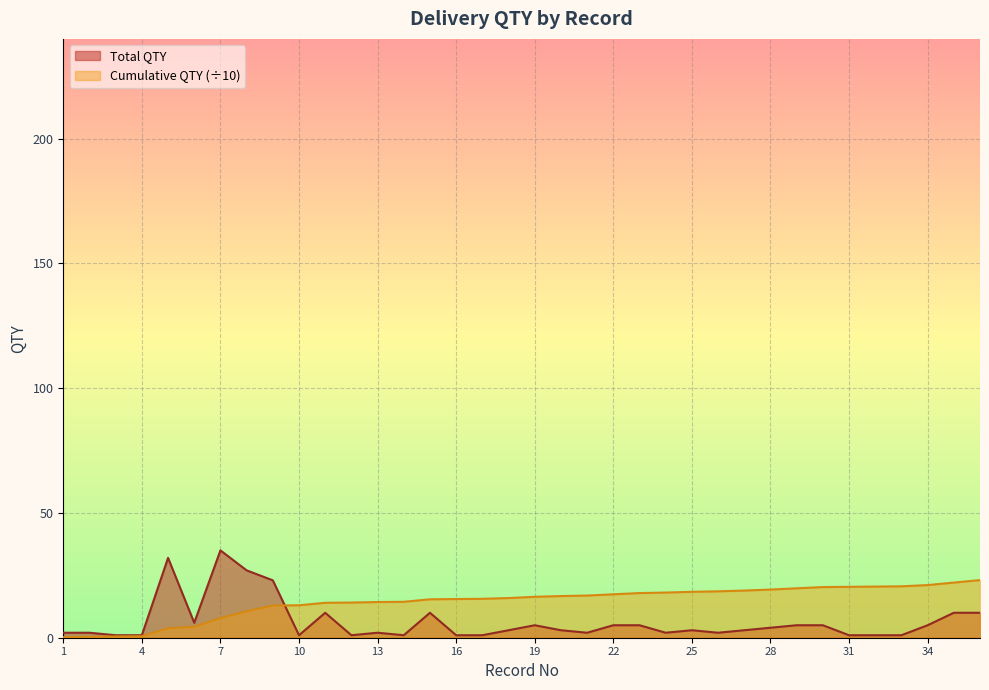

Between which two adjacent categories do Cumulative QTY and Total QTY first intersect?

9 and 10